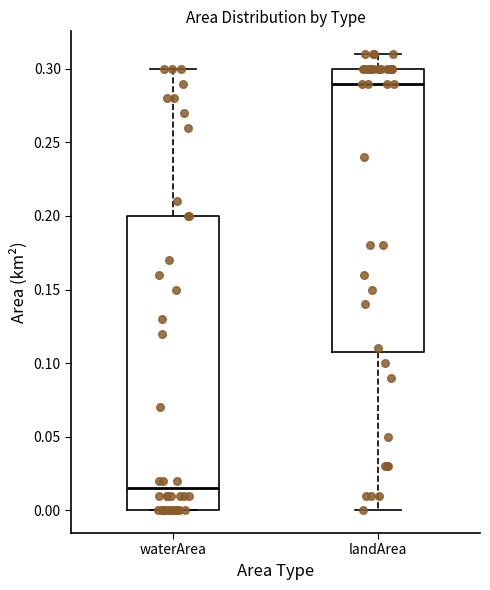

Which box's median line is the highest?

landArea